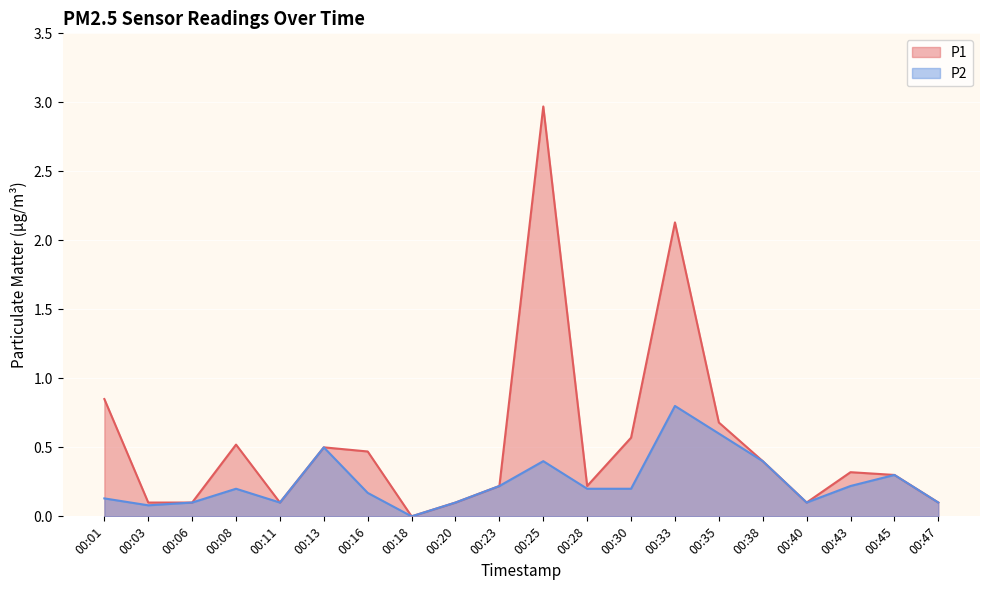

Is the value of P2 at 00:38 greater than the value of P1 at 00:43?

Yes